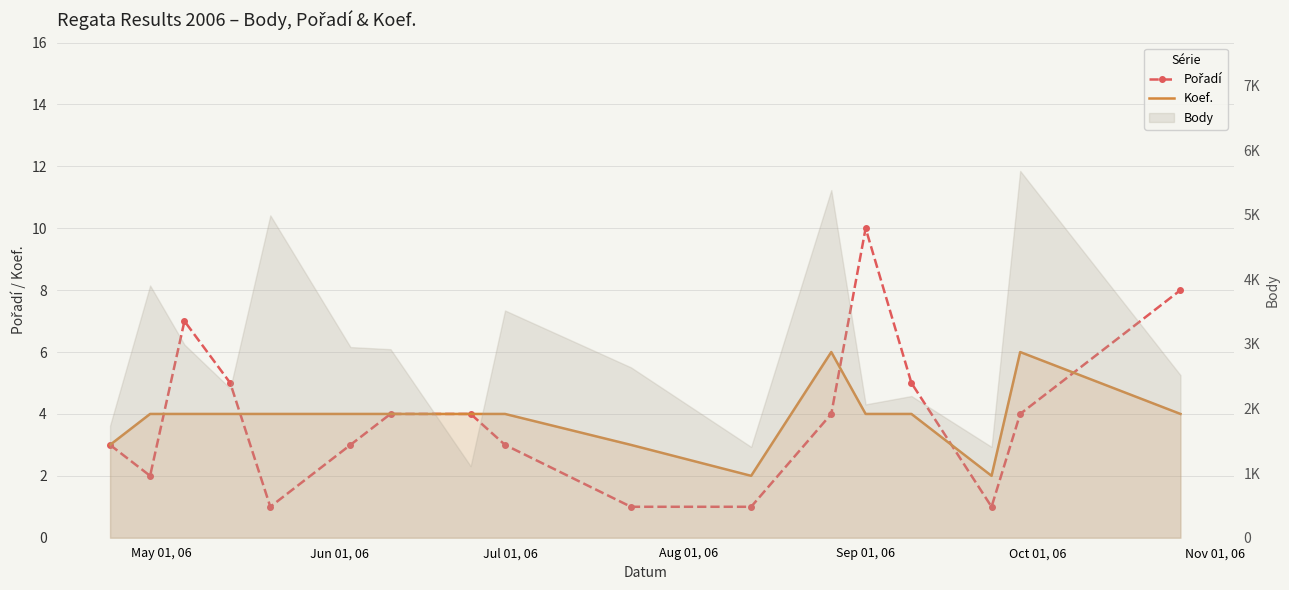

Reading right to left, what are all the values shown in this chart?

Pořadí: 8	4	1	5	10	4	1	1	3	4	4	3	1	5	7	2	3
Koef.: 4	6	2	4	4	6	2	3	4	4	4	4	4	4	4	4	3